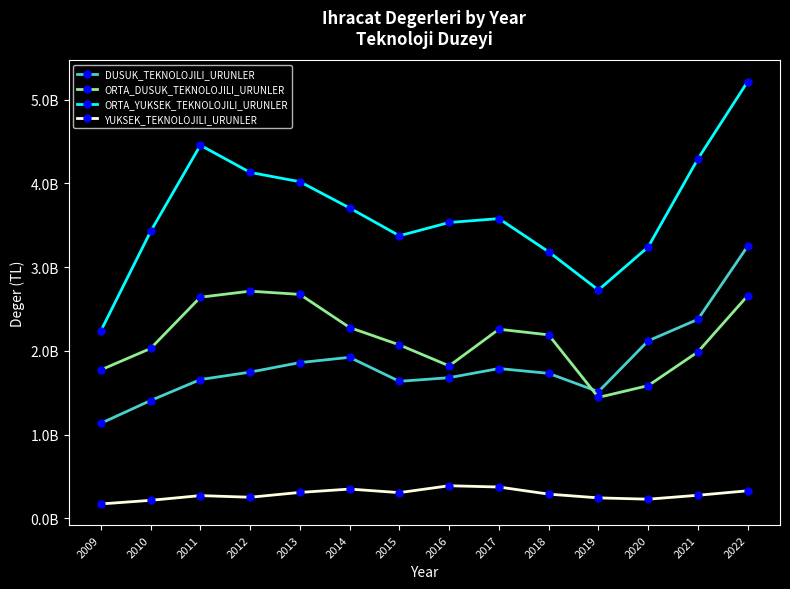

Where is the first local maximum for DUSUK_TEKNOLOJILI_URUNLER?

2014